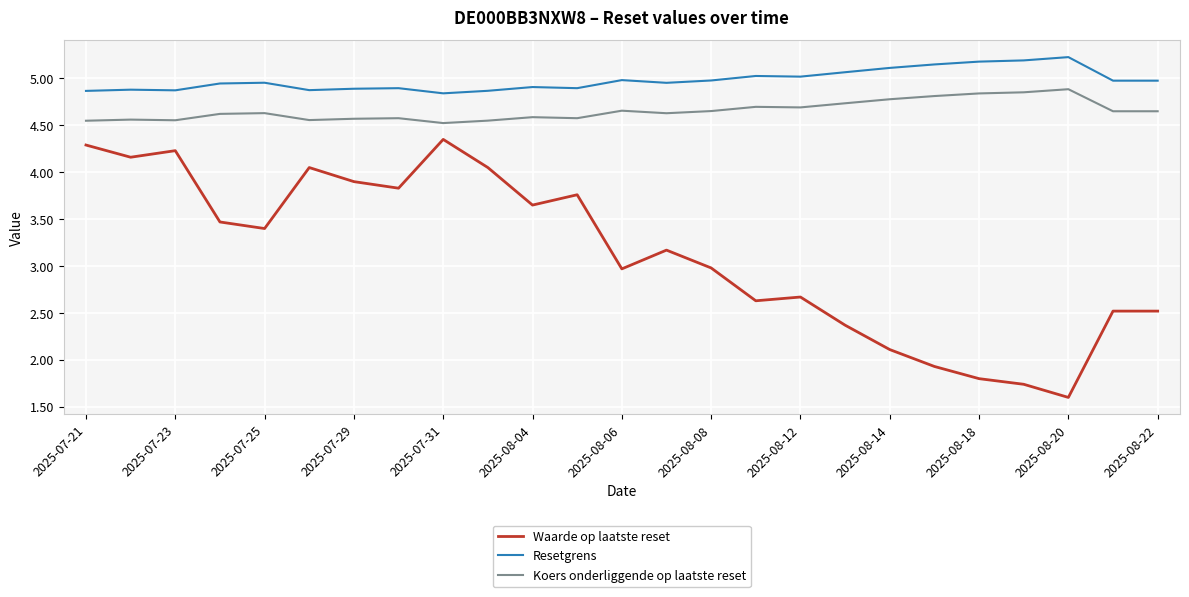

Which series has the largest total across all categories?

Resetgrens